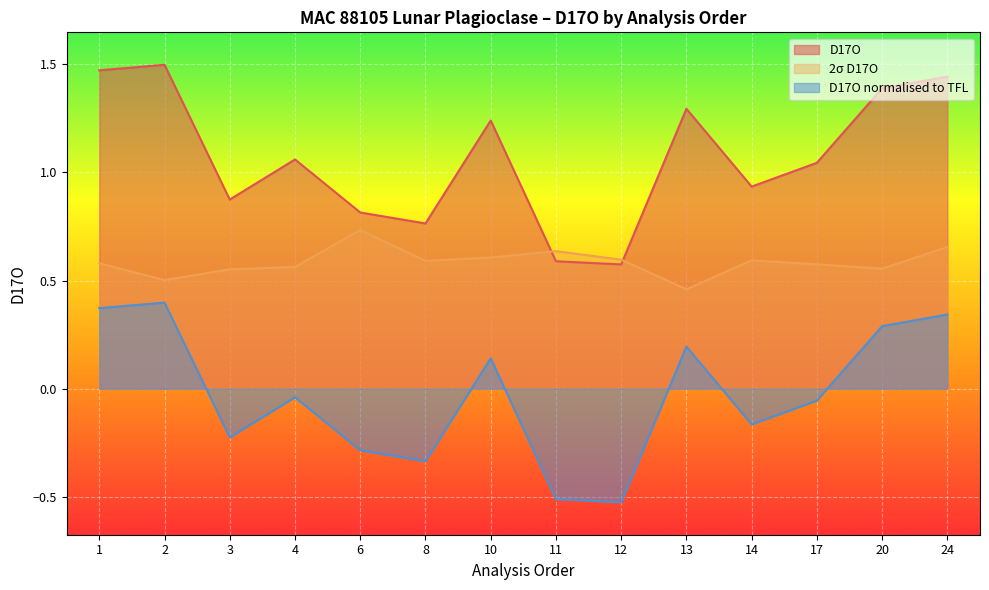

How many negative values does the D17O normalised to TFL series have?

8